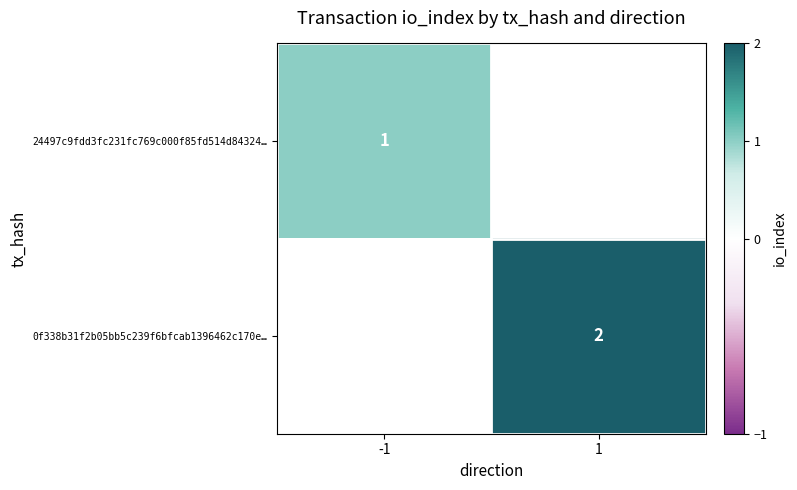

Is the value of 0f338b31f2b05bb5c239f6bfcab1396462c170e… at 1 greater than the value of 24497c9fdd3fc231fc769c000f85fd514d84324… at -1?

Yes